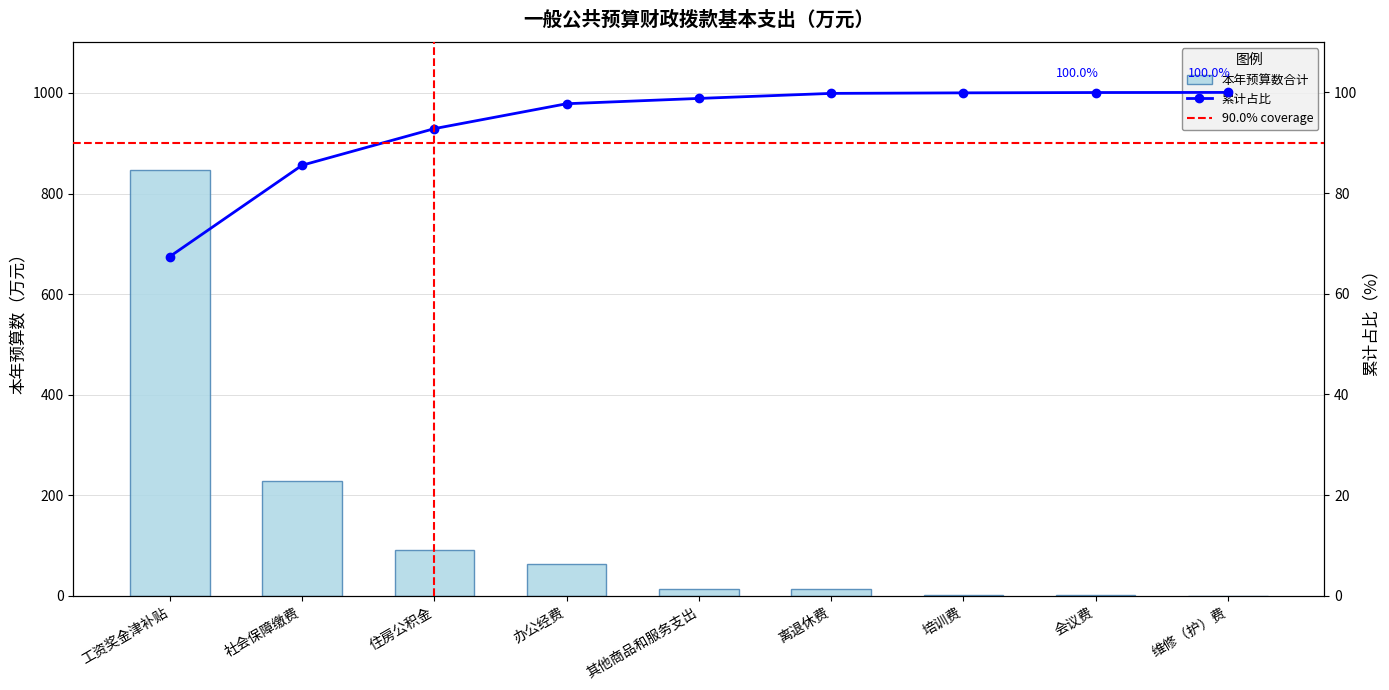

Are the bars grouped side by side (vs. stacked)?

No